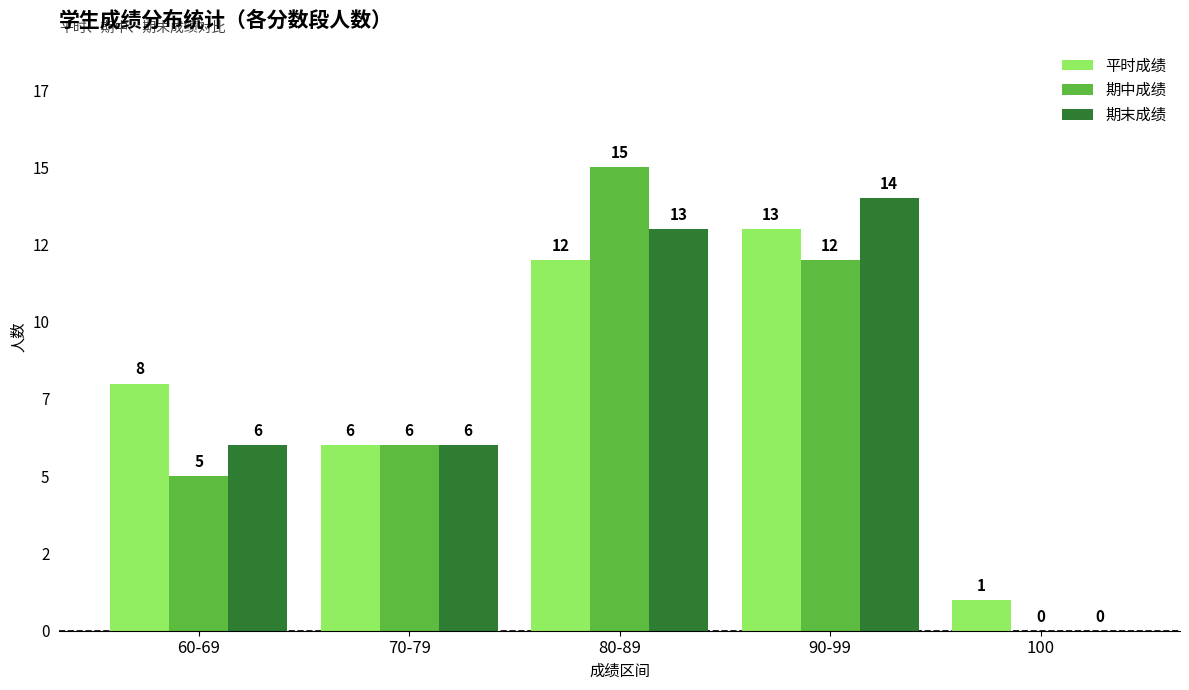

Rank the series by their average value, from lowest to highest.

期中成绩, 期末成绩, 平时成绩